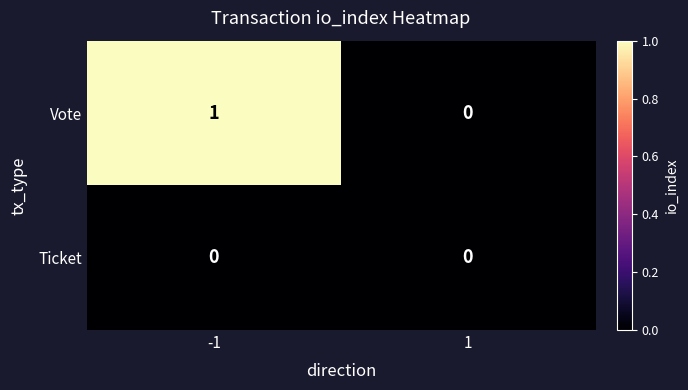

Rank the series by their average value, from highest to lowest.

Vote, Ticket